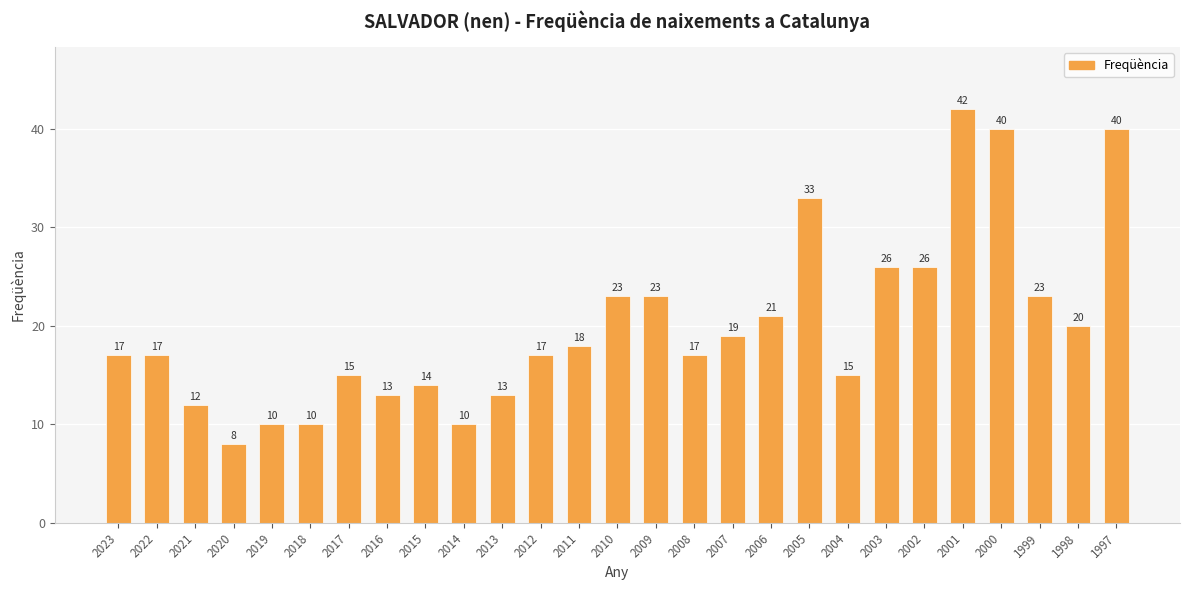

What is the difference between the second highest and second lowest values?

30